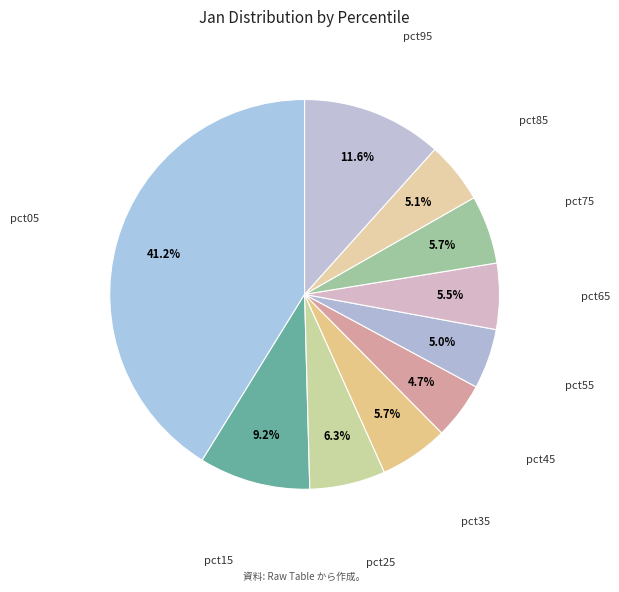

How many slices are in this pie chart?

10